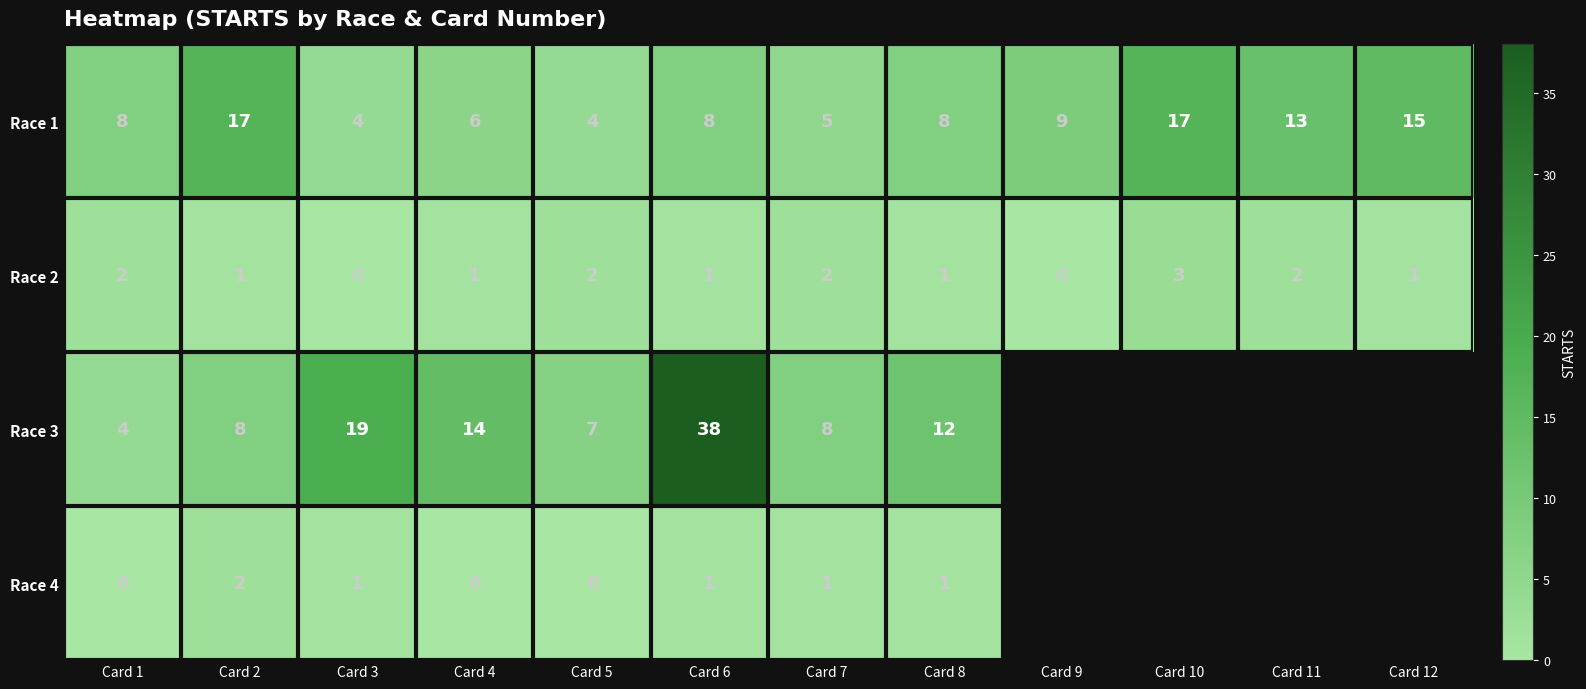

Which series changed the most between Card 1 and Card 7?

Race 3